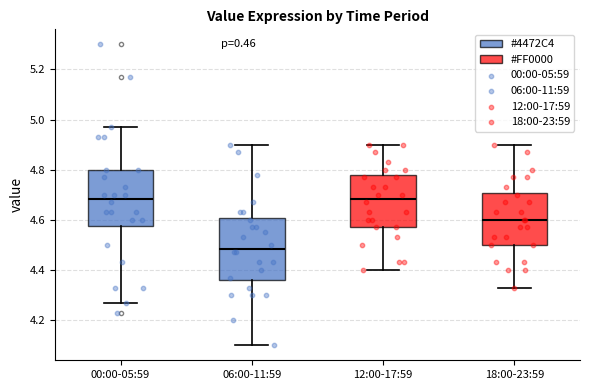

Reading left to right, transcribe this box plot: for each box, give where its median line is, the range the box spans, and where its two whiskers end, as read against the y-axis. The values are not printed on the chart, so give them approximately, as read against the axis.

00:00-05:59: median 4.68, box 4.58 to 4.80, whiskers 4.28 to 4.98
06:00-11:59: median 4.48, box 4.36 to 4.60, whiskers 4.10 to 4.90
12:00-17:59: median 4.68, box 4.58 to 4.78, whiskers 4.40 to 4.90
18:00-23:59: median 4.60, box 4.50 to 4.70, whiskers 4.34 to 4.90